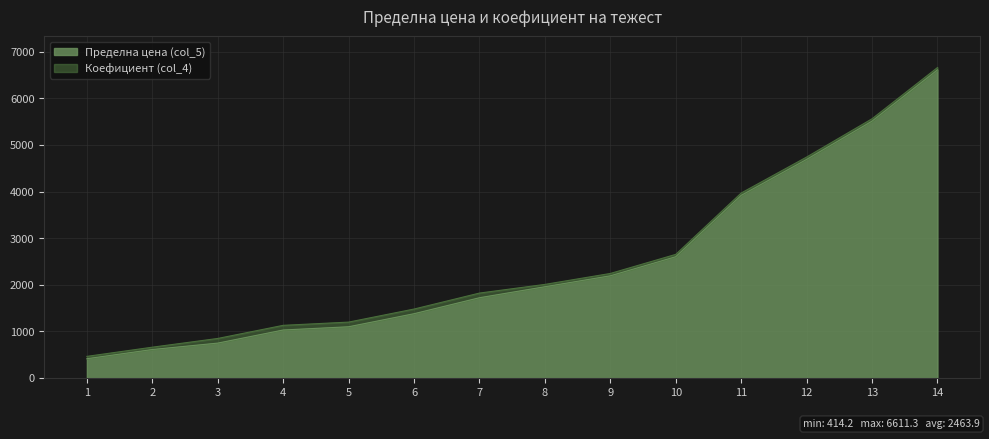

The chart shows a value of 748.8 at 3. True or false?

True